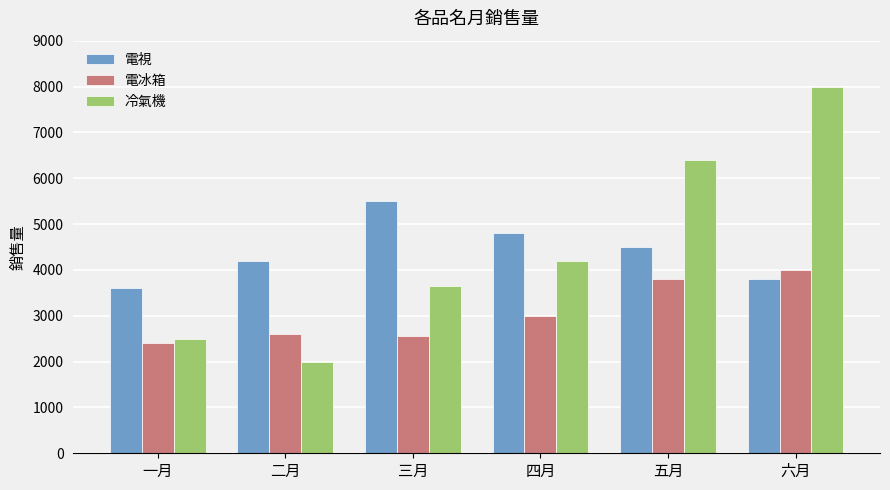

What is the approximate value of 冷氣機 at 五月, to the nearest 100?

6400